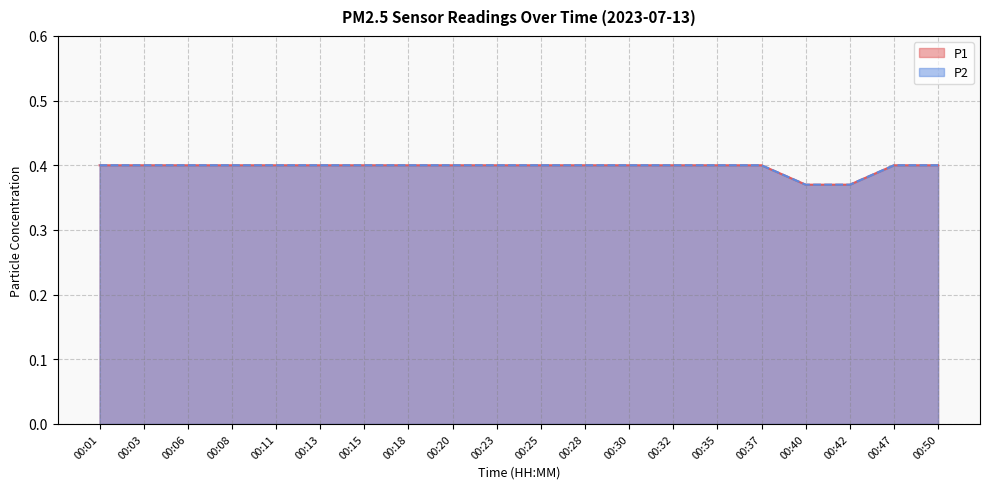

How many lines are shown in the chart?

2